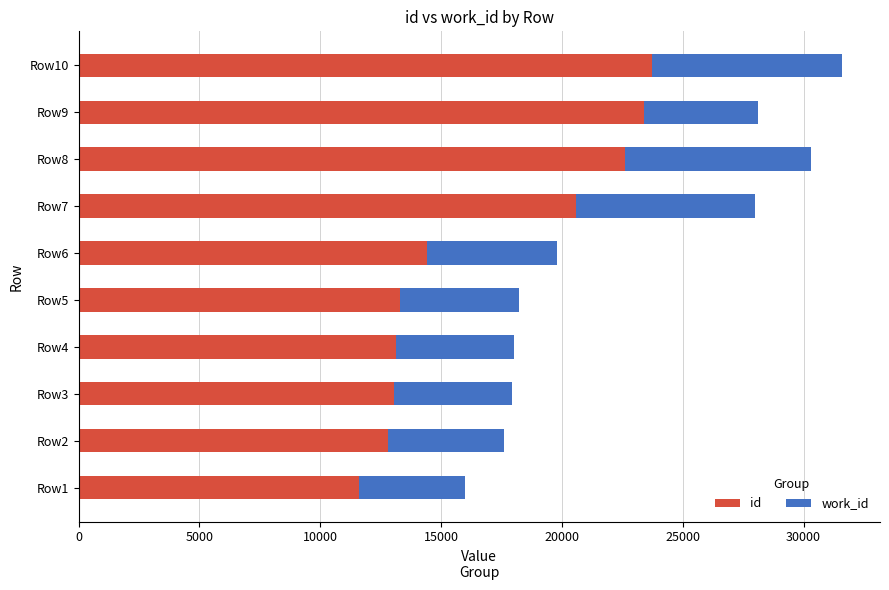

What is the sum of all id values?

168601